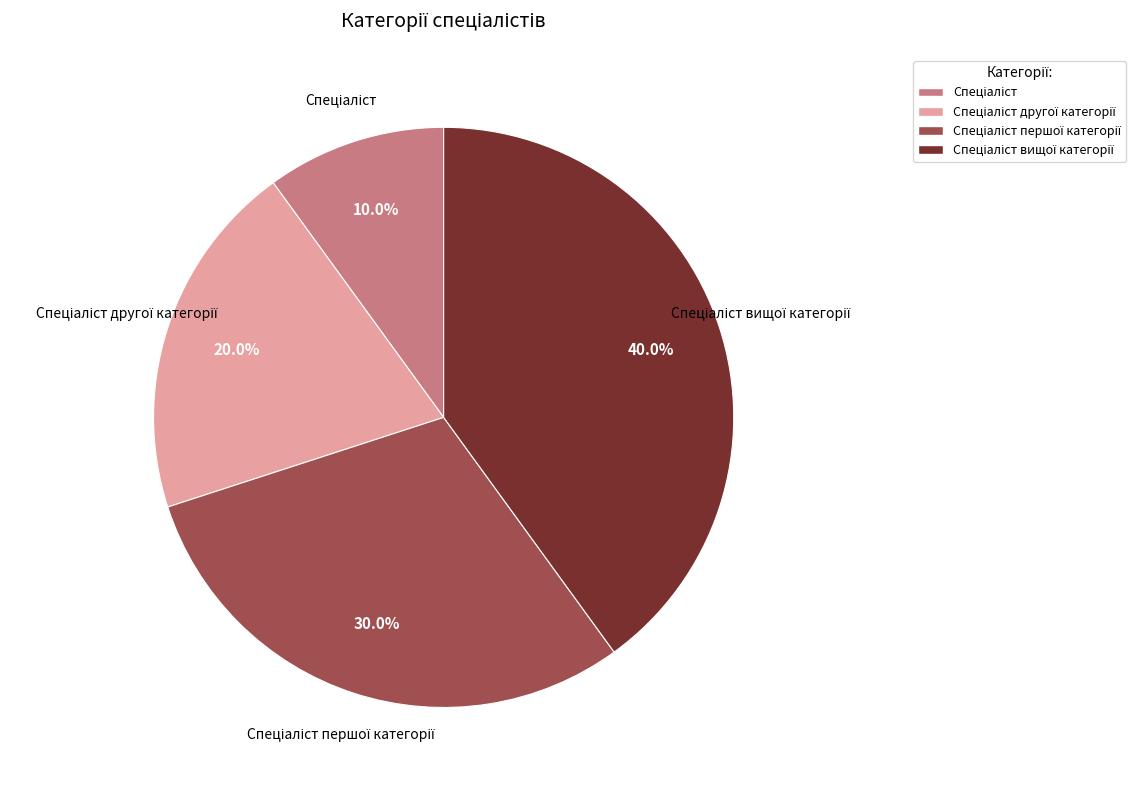

Is there a majority slice in this chart?

No